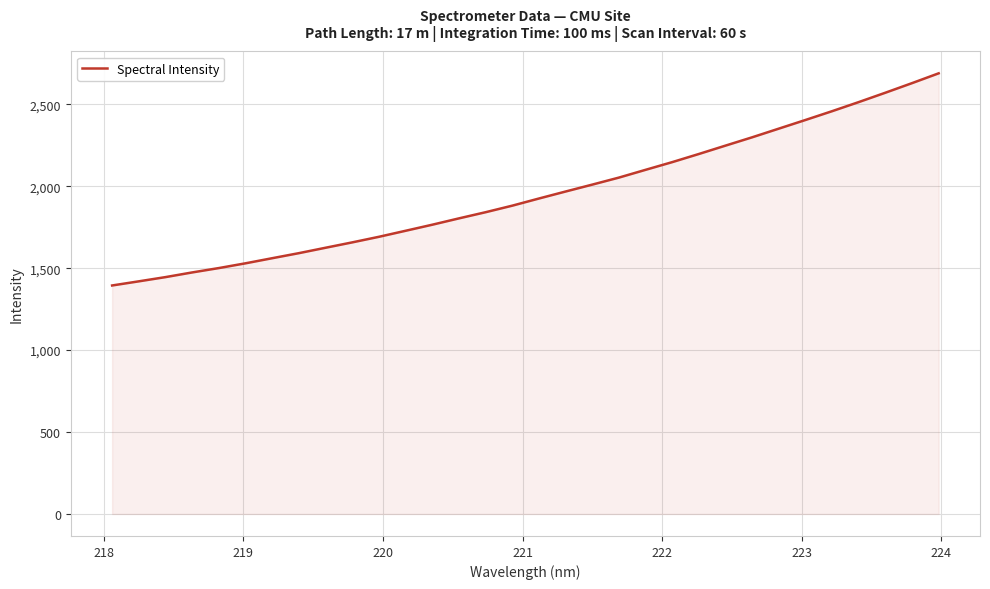

Does the chart have visible grid lines?

Yes